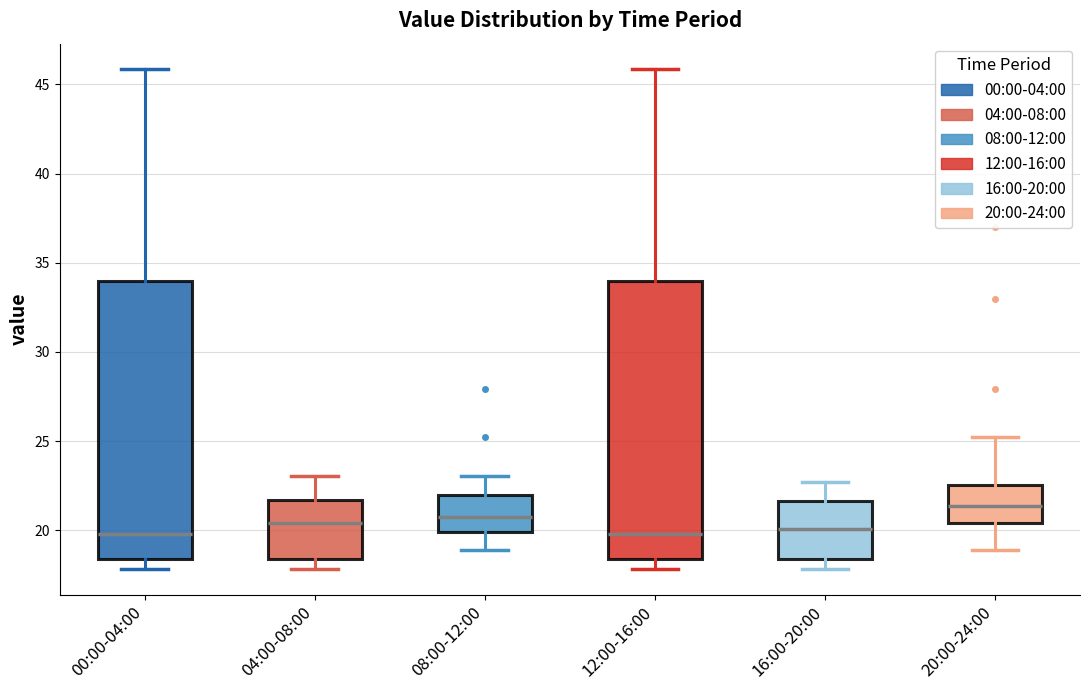

Reading left to right, transcribe this box plot: for each box, give where its median line is, the range the box spans, and where its two whiskers end, as read against the y-axis. The values are not printed on the chart, so give them approximately, as read against the axis.

00:00-04:00: median 20.0, box 18.5 to 34.0, whiskers 18.0 to 46.0
04:00-08:00: median 20.5, box 18.5 to 21.5, whiskers 18.0 to 23.0
08:00-12:00: median 21.0, box 20.0 to 22.0, whiskers 19.0 to 23.0
12:00-16:00: median 20.0, box 18.5 to 34.0, whiskers 18.0 to 46.0
16:00-20:00: median 20.0, box 18.5 to 21.5, whiskers 18.0 to 22.5
20:00-24:00: median 21.5, box 20.5 to 22.5, whiskers 19.0 to 25.5